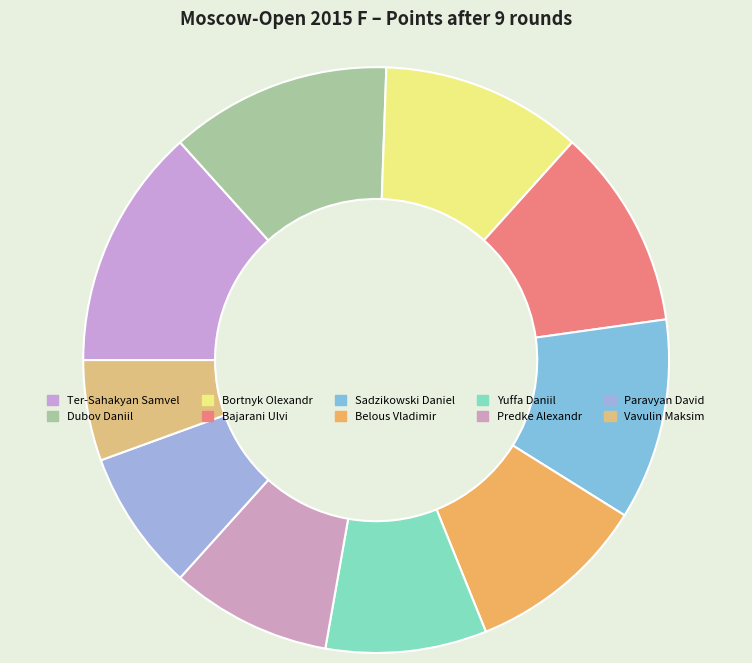

Which category has the biggest portion of the pie?

Ter-Sahakyan Samvel